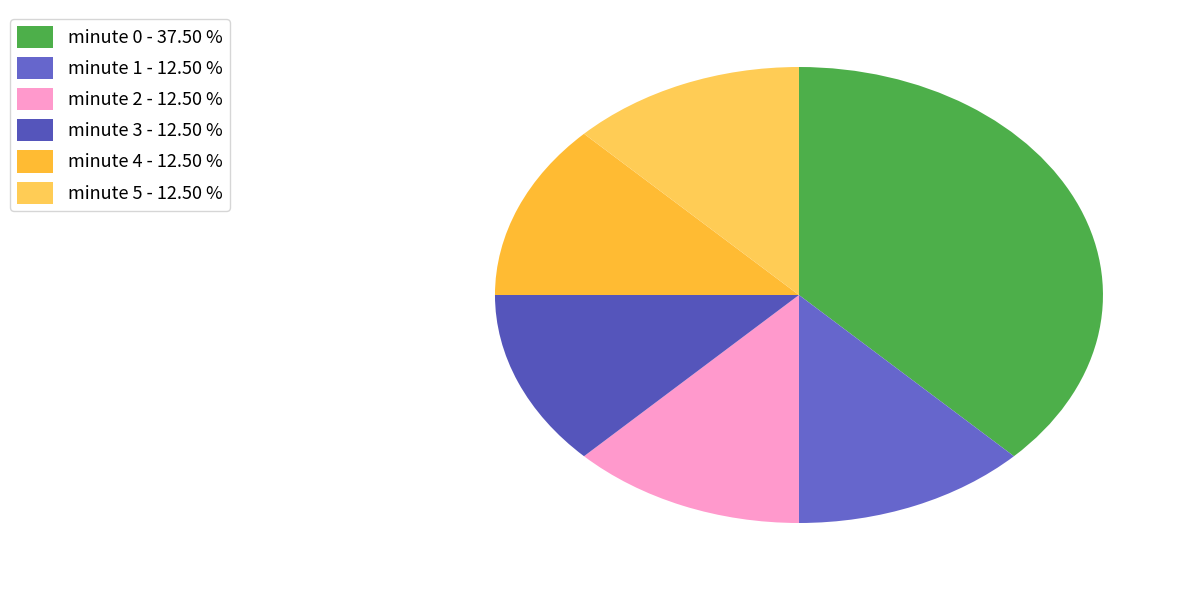

To the nearest percent, what is the difference between the largest and smallest slice percentages?

25%